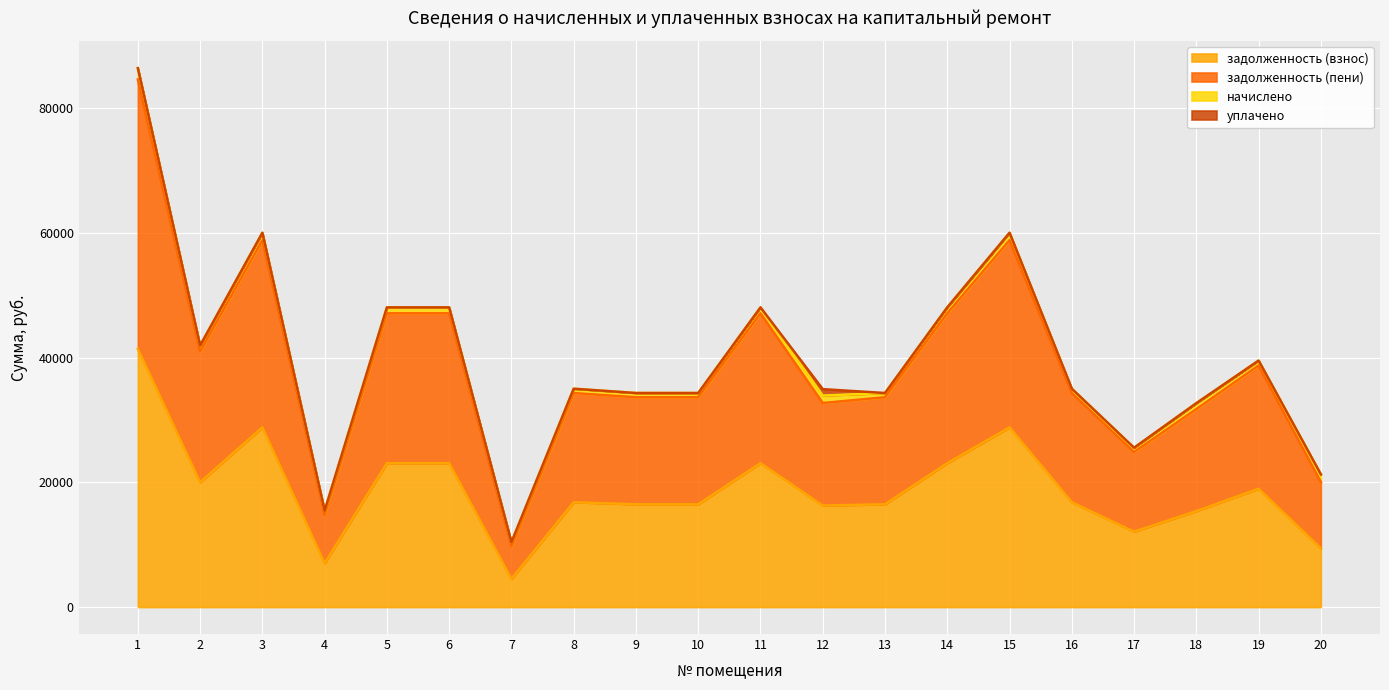

What is the difference between the highest and lowest values at 3?

31204.6